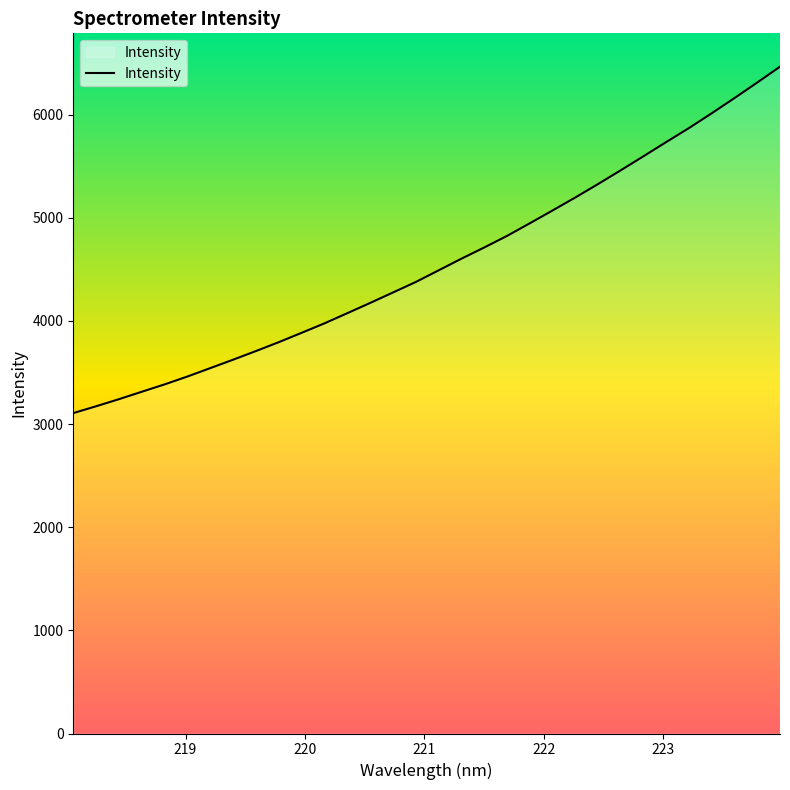

What is the smallest value displayed?

3106.5